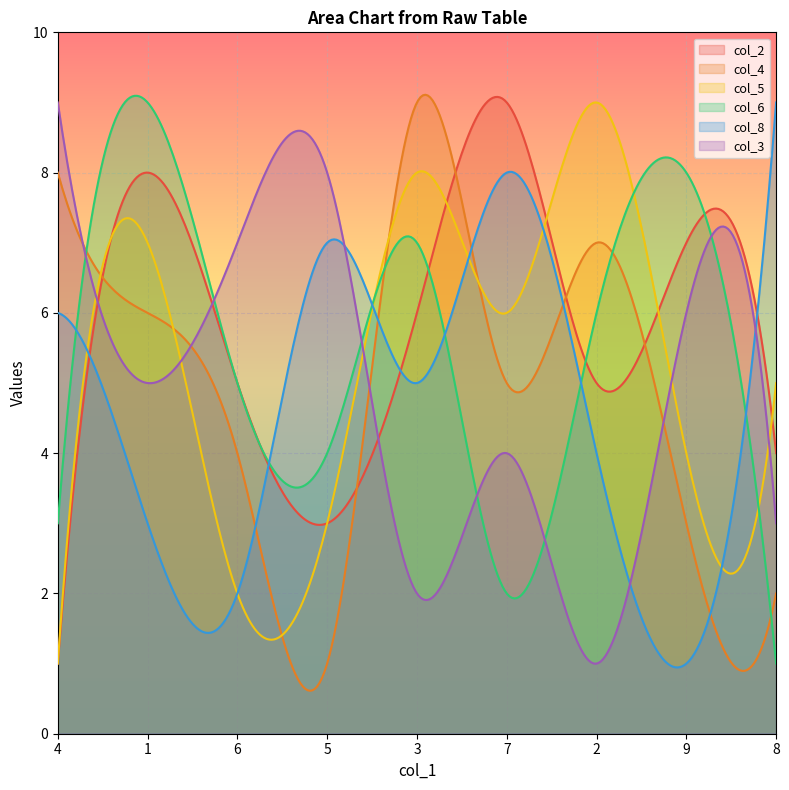

How many data points in col_3 are above 5?

4